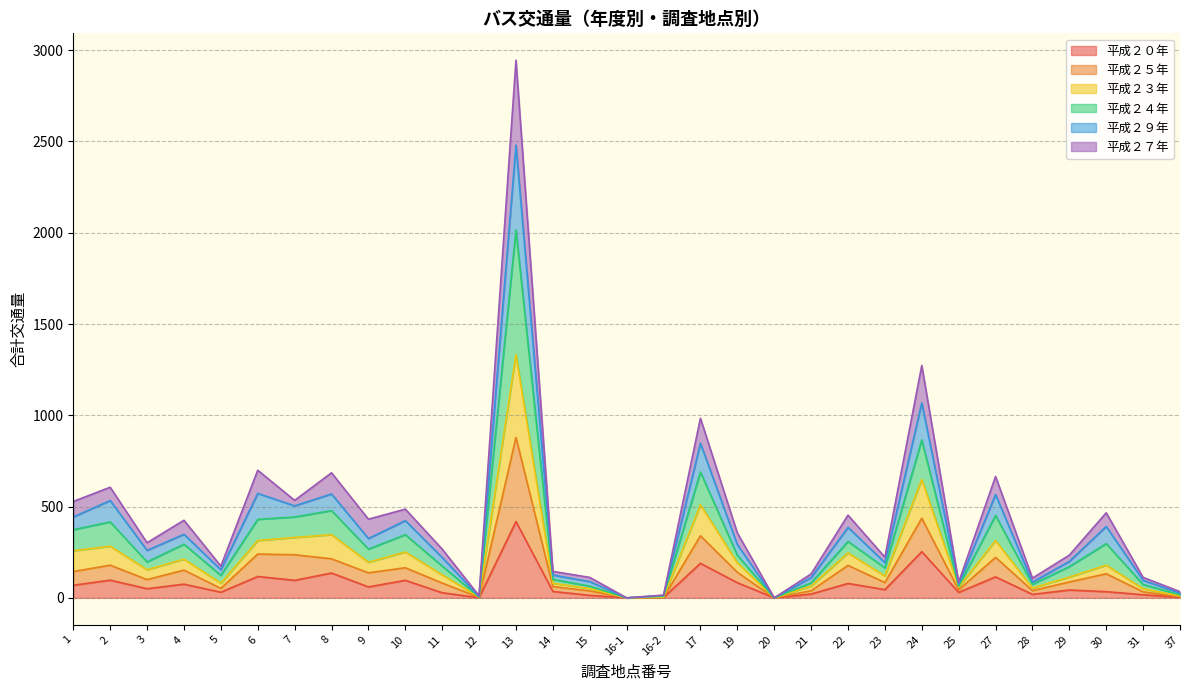

At which category is the sum across all series the highest?

13